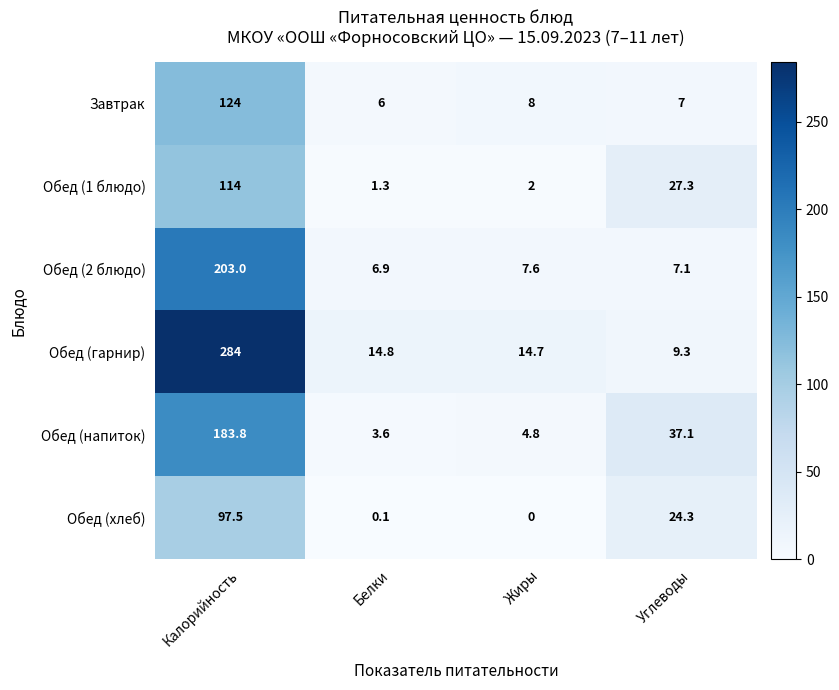

What is the average value of the Обед (напиток) series?

57.3